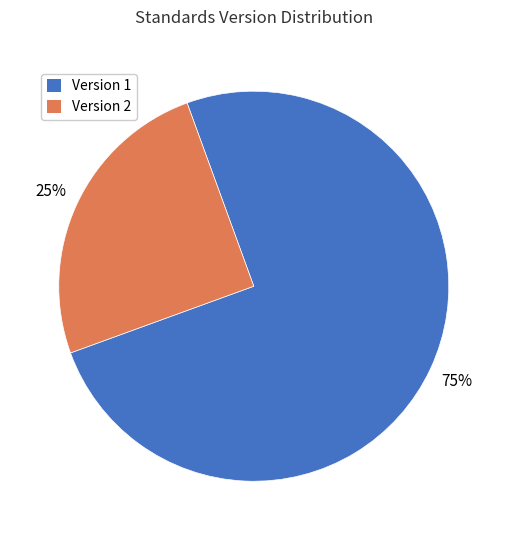

To the nearest percent, what is the average slice percentage?

50%